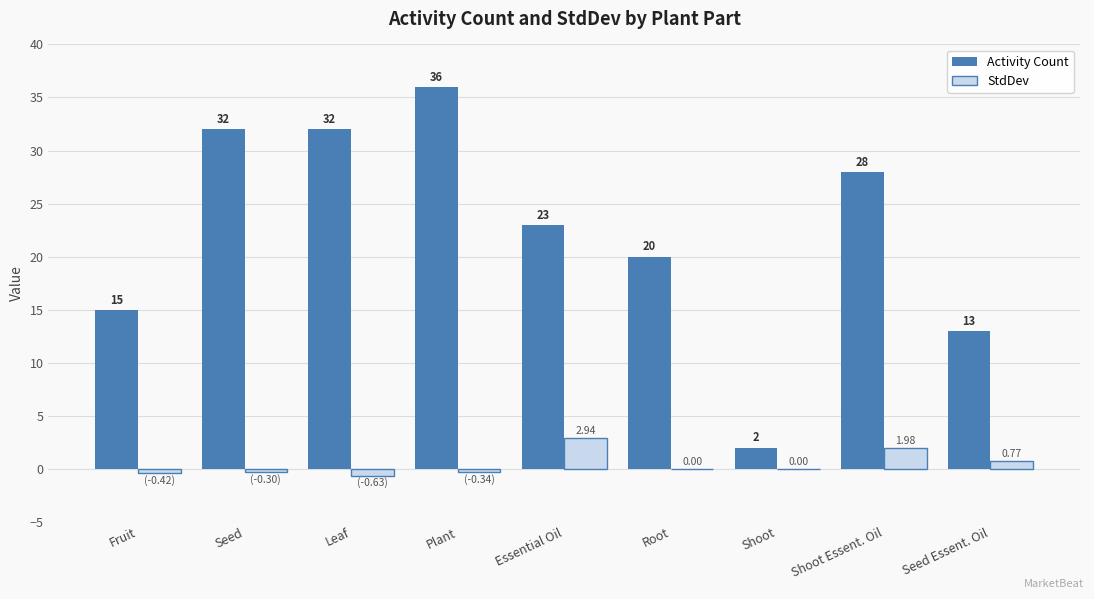

Is the value of Activity Count at Essential Oil greater than the value of StdDev at Fruit?

Yes